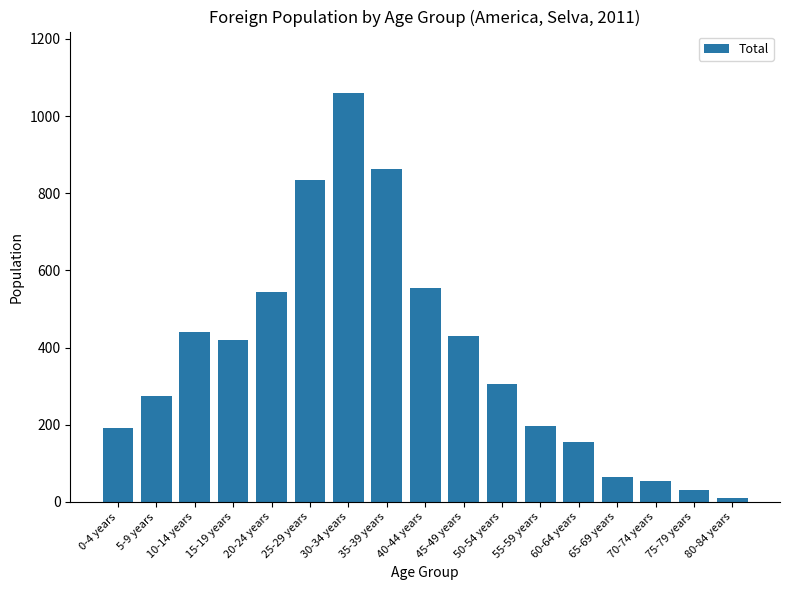

What is the maximum value shown in the chart?

1060